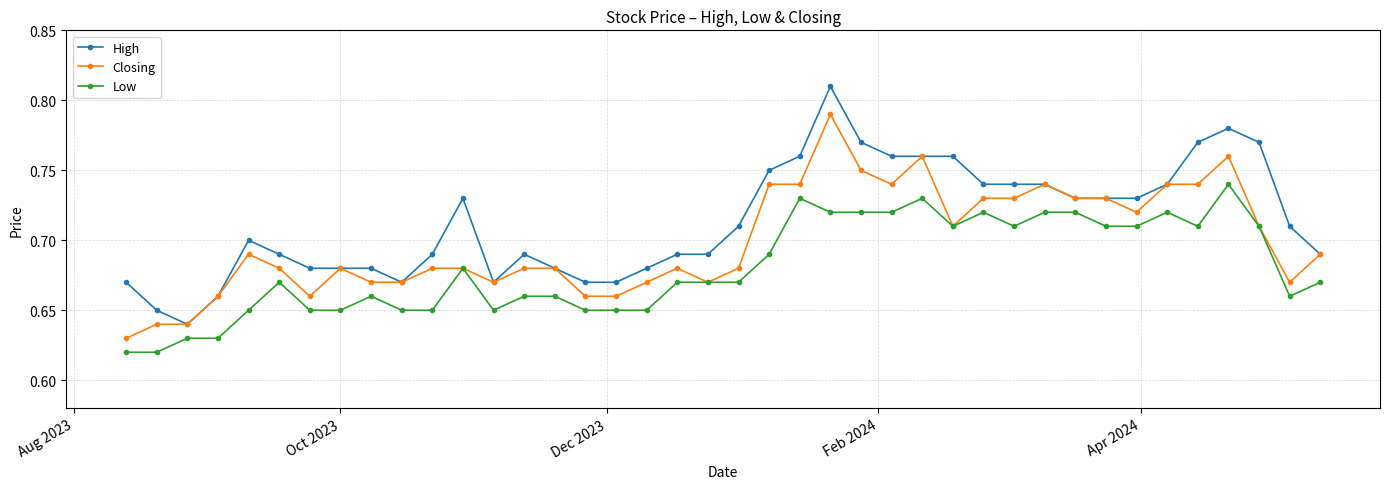

True or false: High and Low intersect in this chart.

False